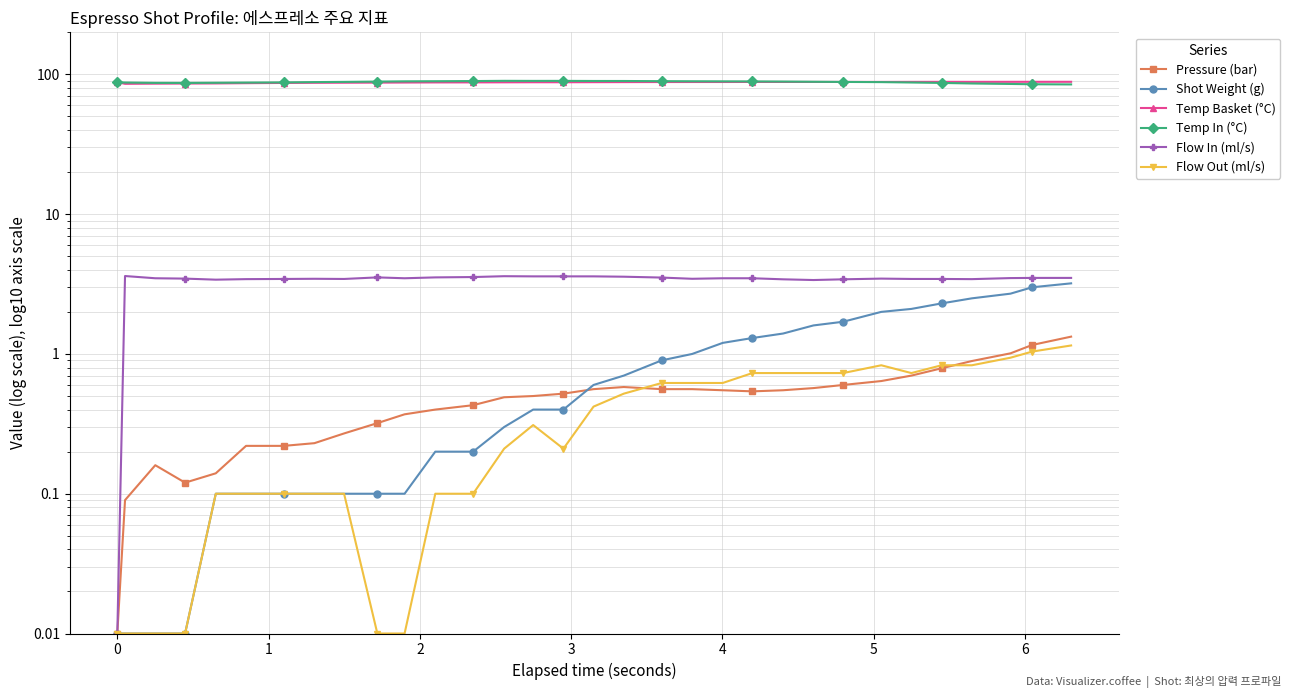

What are all the series names shown in the legend?

Pressure (bar), Shot Weight (g), Temp Basket (°C), Temp In (°C), Flow In (ml/s), Flow Out (ml/s)